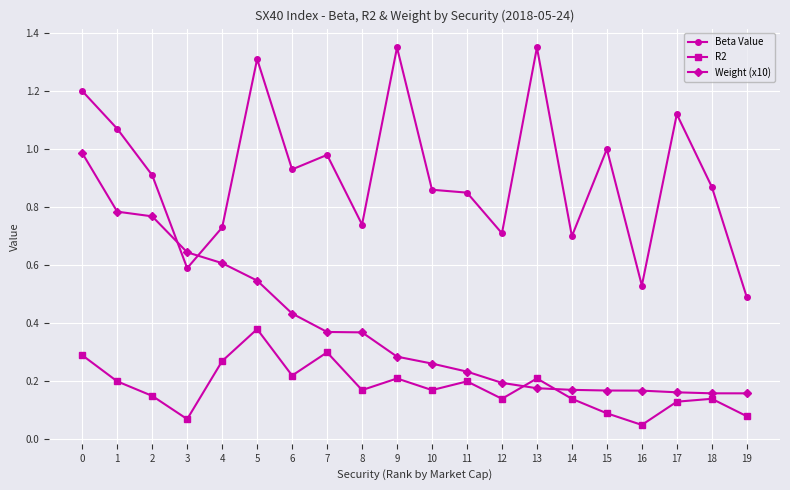

Rank the series by their maximum value, from highest to lowest.

Beta Value, Weight (x10), R2